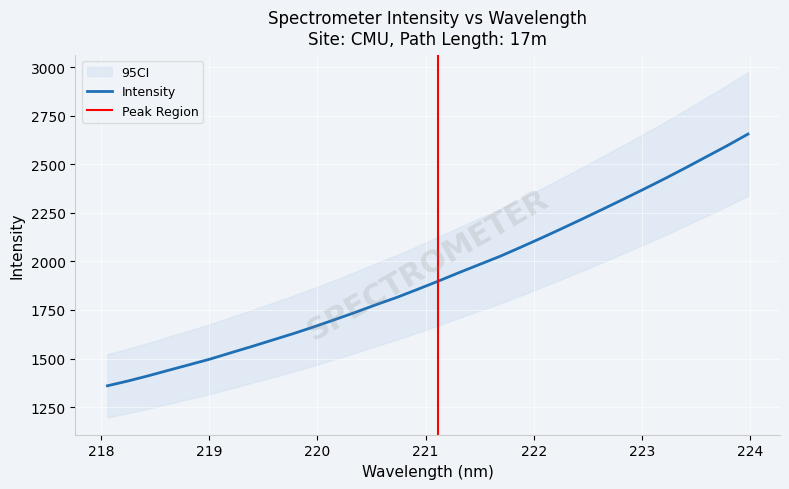

What is the sum of all values?

61545.0